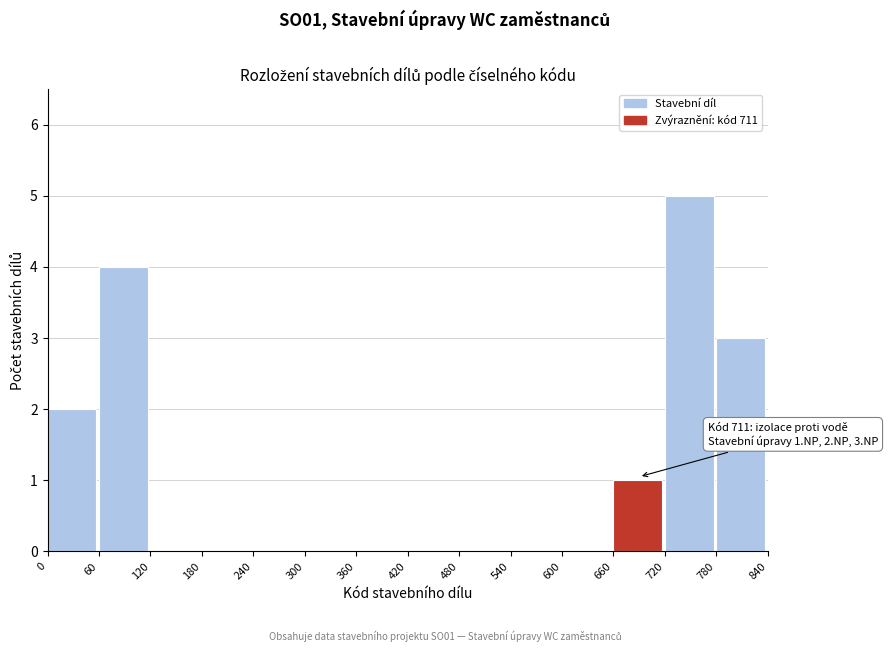

Which range on the x-axis has the tallest bar?

720 to 780